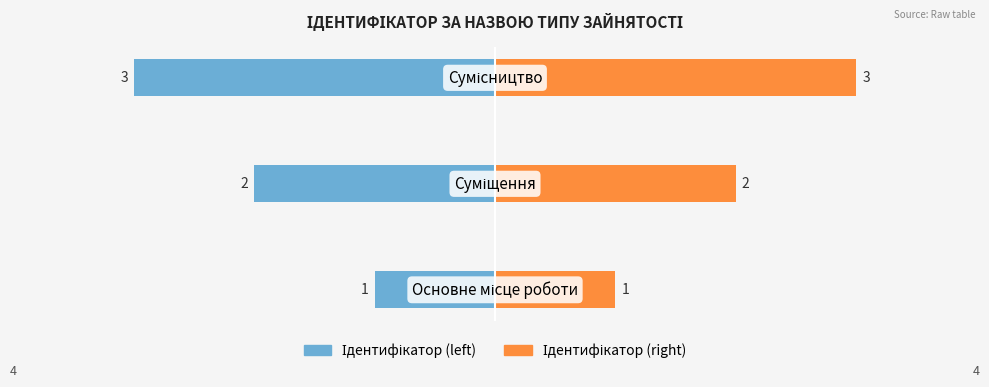

True or false: Ідентифікатор (left) has a value of 0 at 0.

False